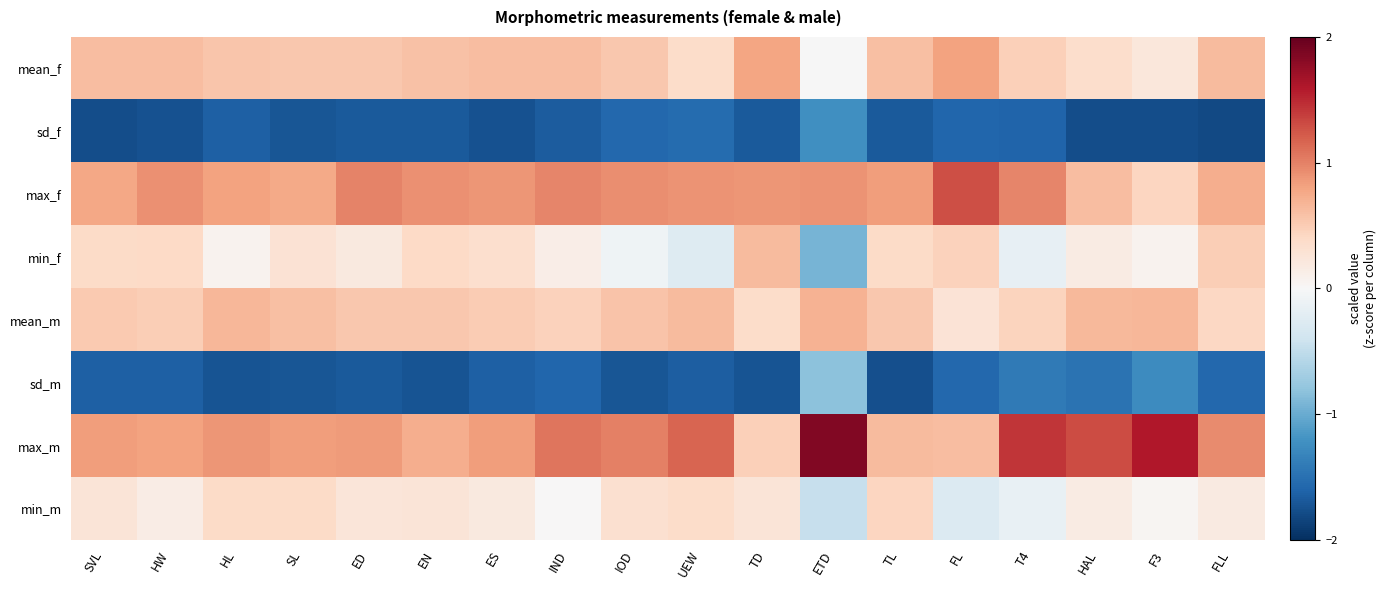

Reading left to right, extract all data points from this chart.

mean_f: SVL=0.6	HW=0.6	HL=0.6	SL=0.5	ED=0.5	EN=0.6	ES=0.6	IND=0.6	IOD=0.5	UEW=0.4	TD=0.8	ETD=-0.0	TL=0.6	FL=0.8	T4=0.5	HAL=0.4	F3=0.2	FLL=0.6
sd_f: SVL=-1.8	HW=-1.7	HL=-1.6	SL=-1.7	ED=-1.7	EN=-1.7	ES=-1.7	IND=-1.7	IOD=-1.6	UEW=-1.5	TD=-1.7	ETD=-1.2	TL=-1.7	FL=-1.6	T4=-1.6	HAL=-1.8	F3=-1.8	FLL=-1.8
max_f: SVL=0.8	HW=0.9	HL=0.8	SL=0.8	ED=1.0	EN=0.9	ES=0.9	IND=1.0	IOD=0.9	UEW=0.9	TD=0.9	ETD=0.9	TL=0.8	FL=1.3	T4=1.0	HAL=0.6	F3=0.4	FLL=0.7
min_f: SVL=0.4	HW=0.4	HL=0.1	SL=0.3	ED=0.2	EN=0.4	ES=0.3	IND=0.1	IOD=-0.1	UEW=-0.3	TD=0.6	ETD=-0.9	TL=0.4	FL=0.5	T4=-0.2	HAL=0.2	F3=0.1	FLL=0.5
mean_m: SVL=0.5	HW=0.5	HL=0.7	SL=0.6	ED=0.5	EN=0.5	ES=0.5	IND=0.5	IOD=0.6	UEW=0.6	TD=0.4	ETD=0.7	TL=0.5	FL=0.3	T4=0.4	HAL=0.7	F3=0.7	FLL=0.4
sd_m: SVL=-1.6	HW=-1.6	HL=-1.7	SL=-1.7	ED=-1.7	EN=-1.7	ES=-1.6	IND=-1.6	IOD=-1.7	UEW=-1.6	TD=-1.7	ETD=-0.8	TL=-1.8	FL=-1.6	T4=-1.4	HAL=-1.5	F3=-1.3	FLL=-1.6
max_m: SVL=0.8	HW=0.8	HL=0.9	SL=0.8	ED=0.8	EN=0.7	ES=0.8	IND=1.1	IOD=1.0	UEW=1.2	TD=0.5	ETD=1.9	TL=0.6	FL=0.6	T4=1.4	HAL=1.3	F3=1.6	FLL=0.9
min_m: SVL=0.3	HW=0.2	HL=0.4	SL=0.4	ED=0.2	EN=0.3	ES=0.2	IND=0.0	IOD=0.3	UEW=0.4	TD=0.3	ETD=-0.5	TL=0.4	FL=-0.3	T4=-0.1	HAL=0.2	F3=0.0	FLL=0.2